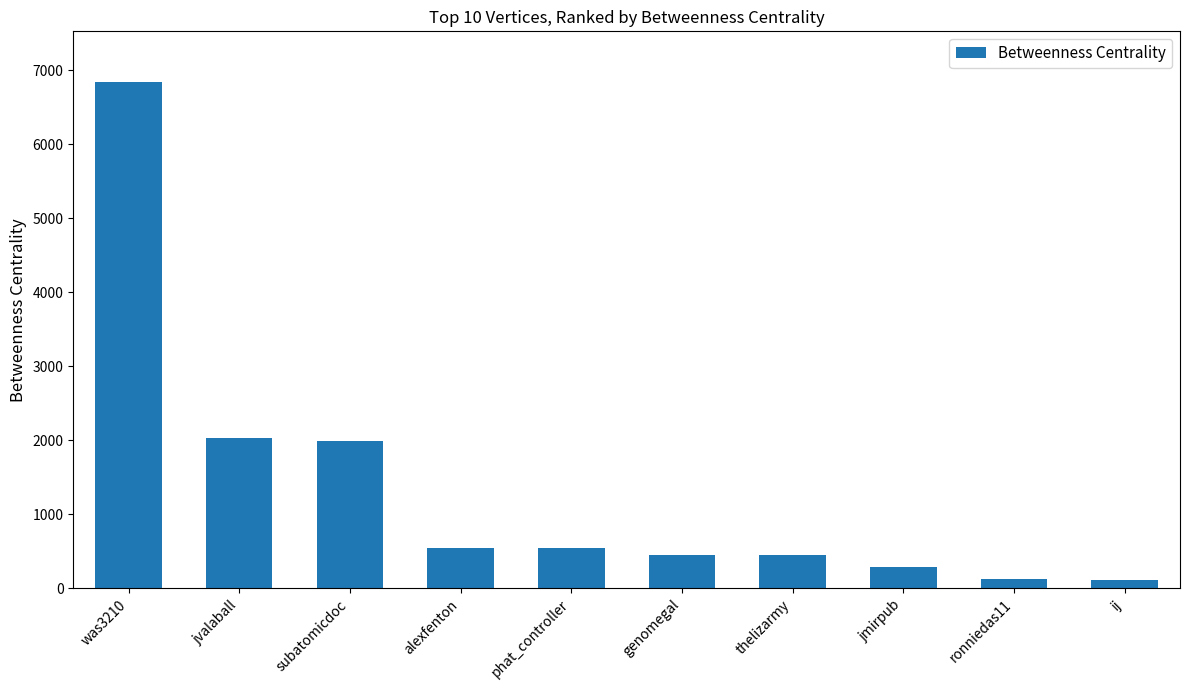

The value at alexfenton is 547.0. True or false?

True